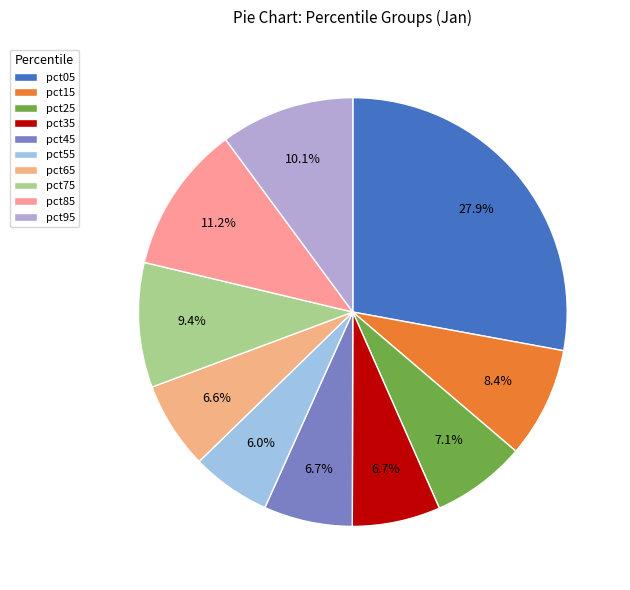

What is the largest slice in the pie chart?

pct05